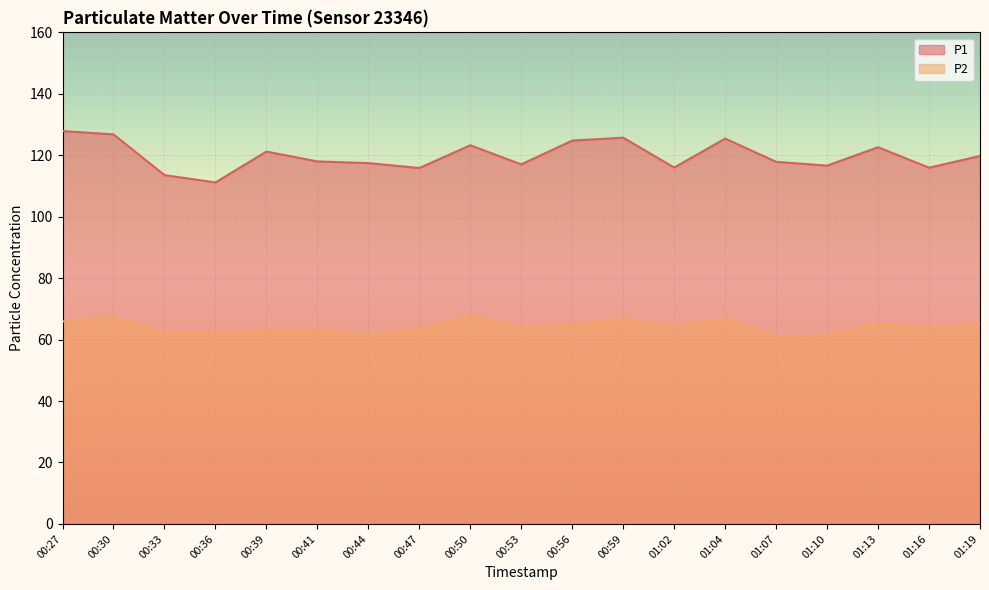

The P2 series shows 112.4 at 01:04. True or false?

False